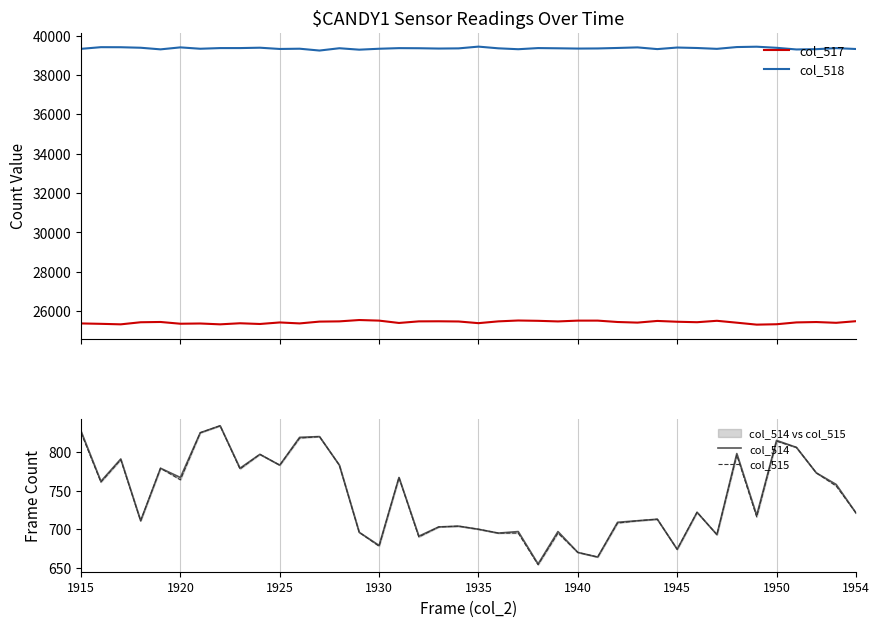

How many interior local peaks does the col_517 series have?

10